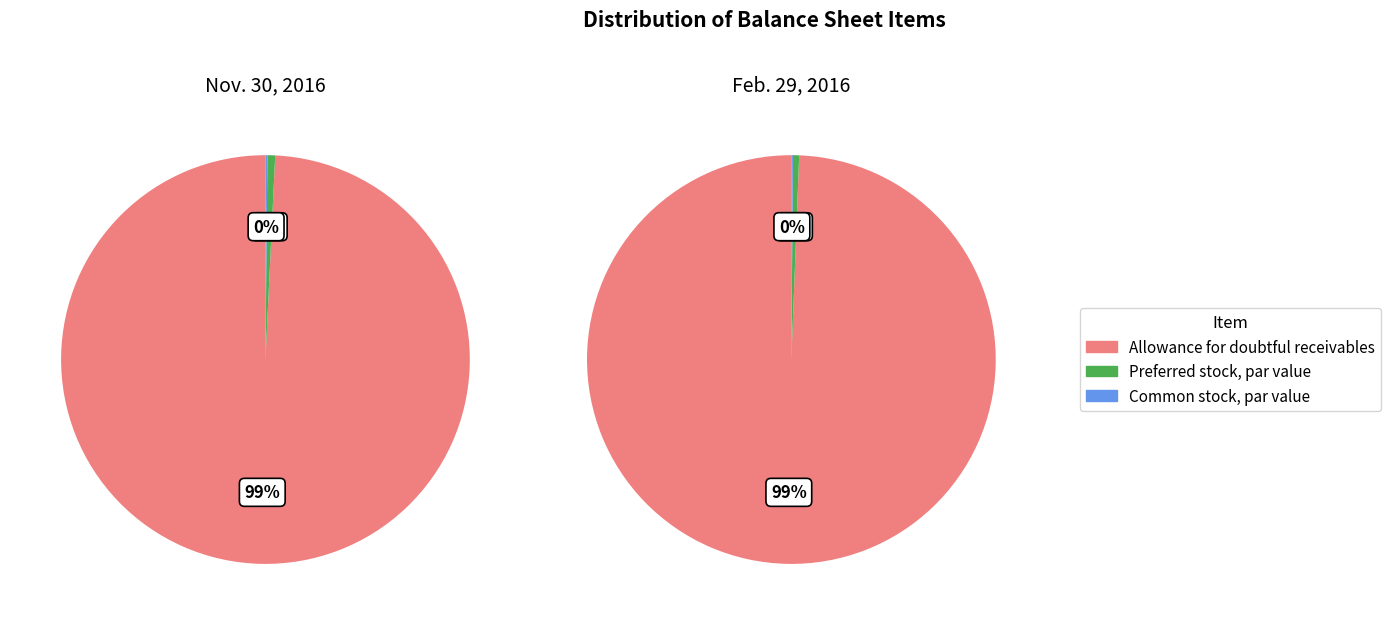

To the nearest percent, what is the difference between the largest and smallest slice percentages?

99%